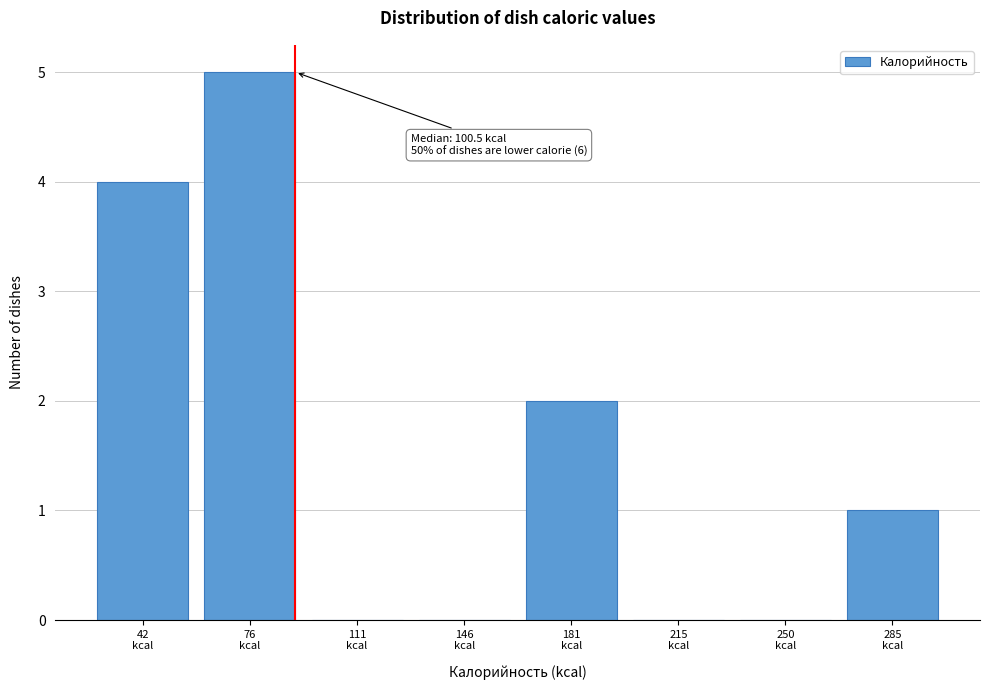

What is the maximum value shown in the chart?

5